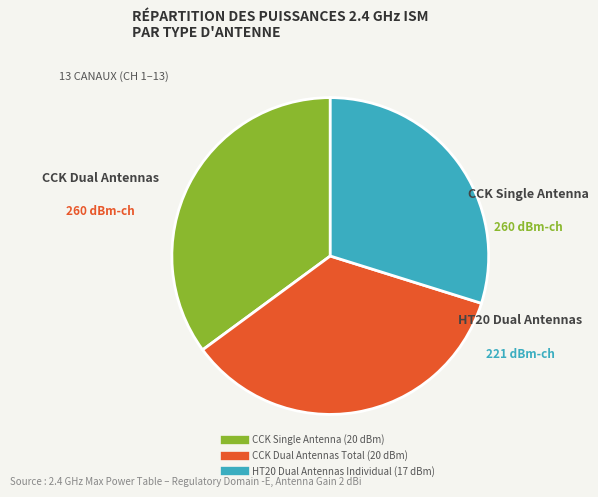

Is there a majority slice in this chart?

No